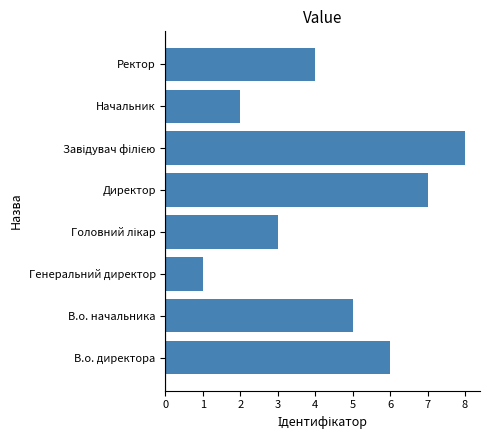

Reading top to bottom, what are all the values shown in this chart?

4	2	8	7	3	1	5	6